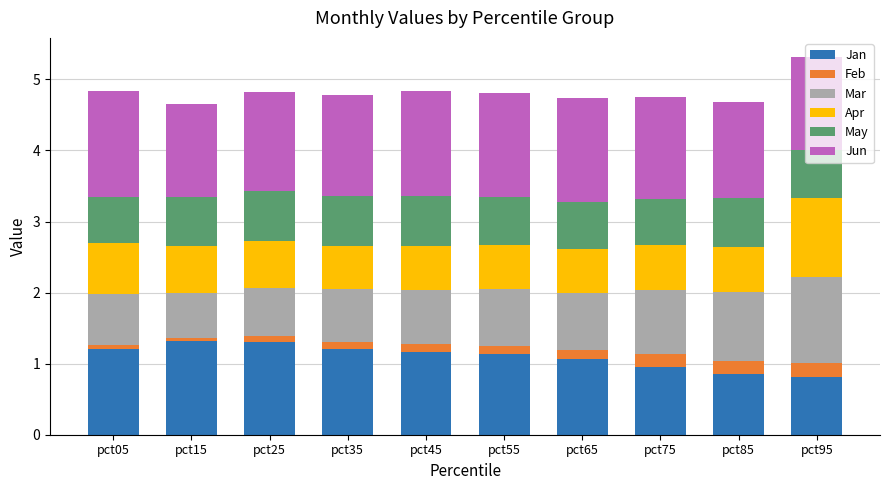

What is the sum of the Jan values at pct55 and pct45?

2.3